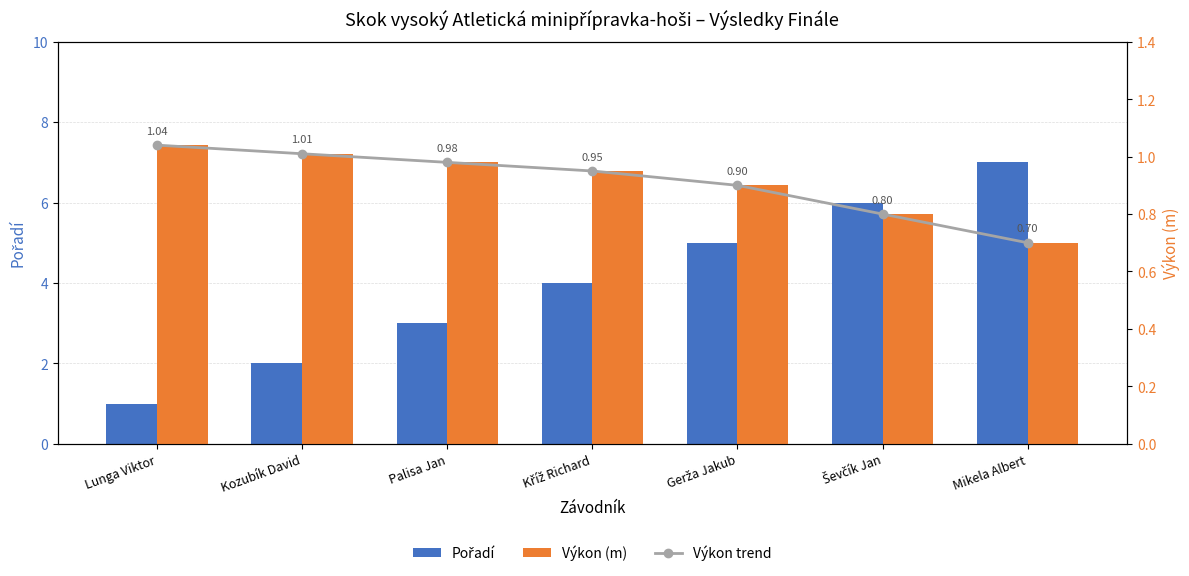

What position from the right is Kozubík David?

6